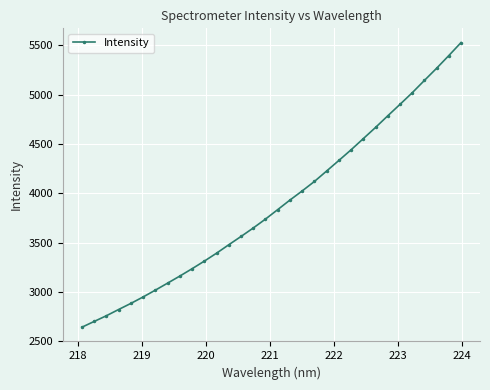

What is the value of the 28th point from the left?

5018.2